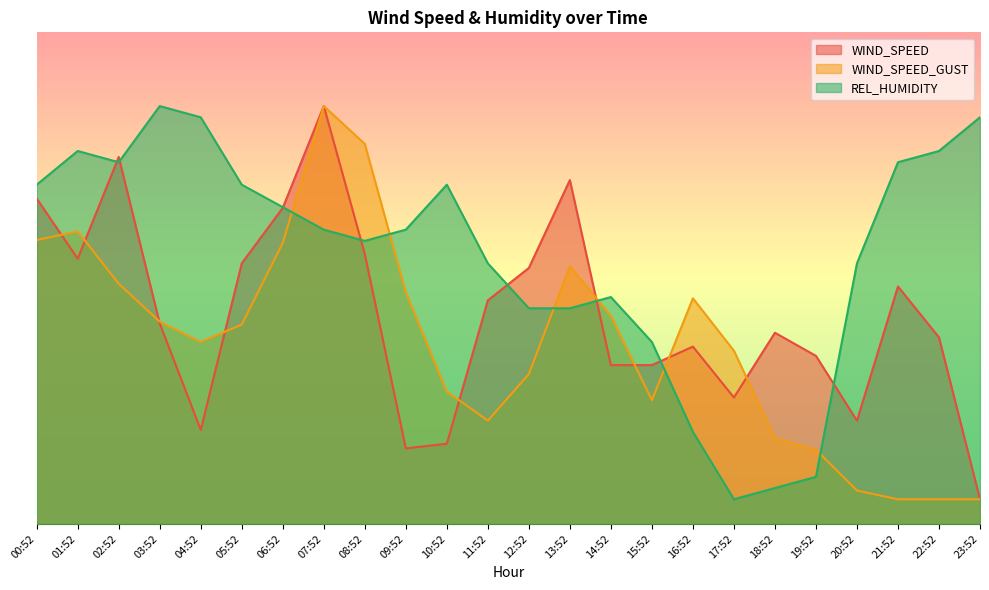

What value does the REL_HUMIDITY series have at 07:52?

59.9